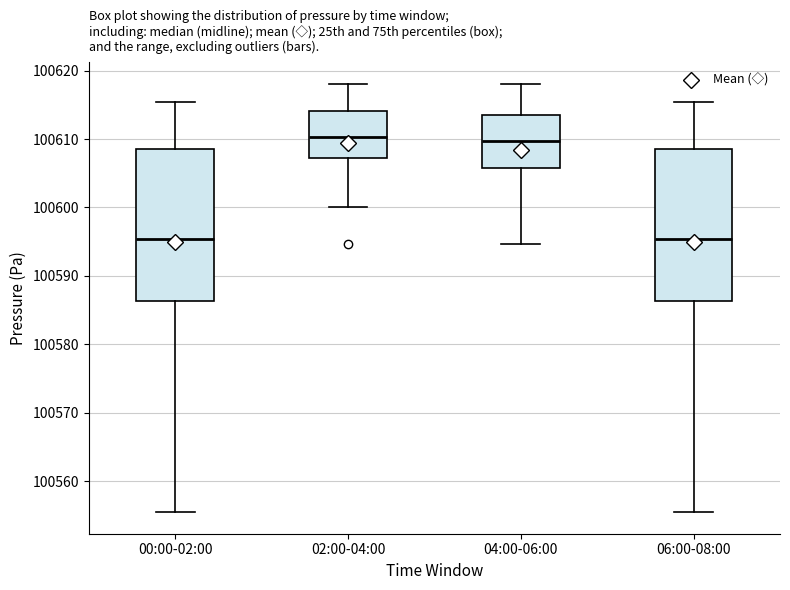

Reading left to right, transcribe this box plot: for each box, give where its median line is, the range the box spans, and where its two whiskers end, as read against the y-axis. The values are not printed on the chart, so give them approximately, as read against the axis.

00:00-02:00: median 100595, box 100586 to 100608, whiskers 100555 to 100615
02:00-04:00: median 100610, box 100607 to 100614, whiskers 100600 to 100618
04:00-06:00: median 100610, box 100606 to 100614, whiskers 100595 to 100618
06:00-08:00: median 100595, box 100586 to 100608, whiskers 100555 to 100615